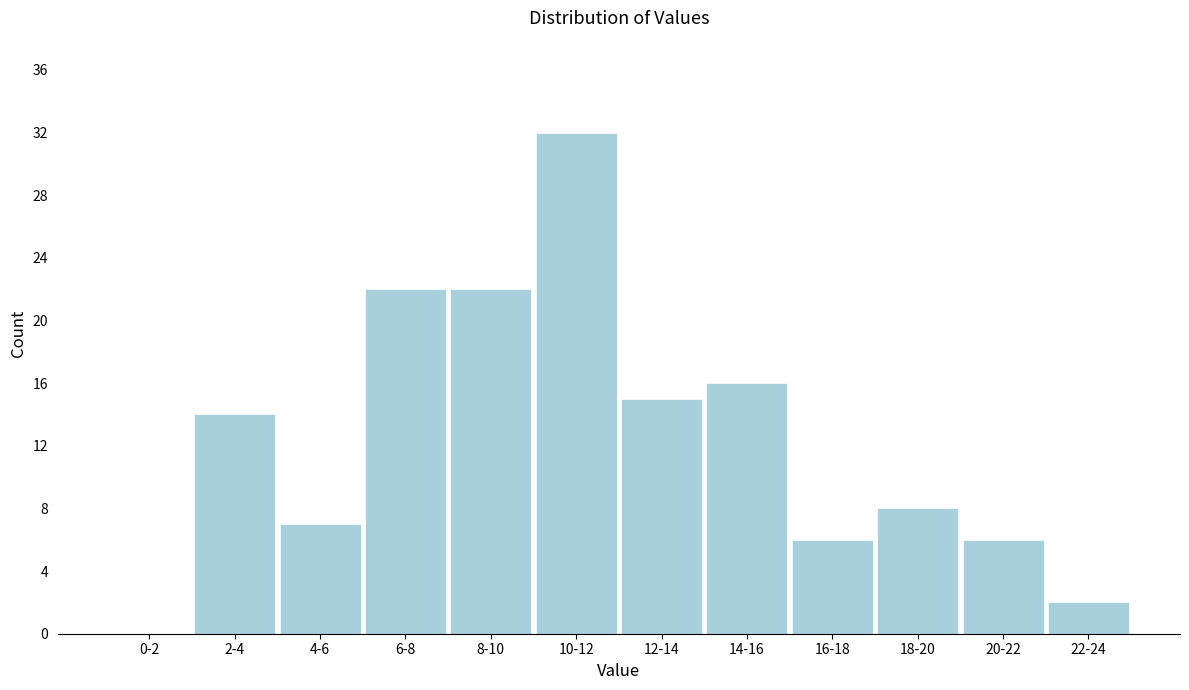

Reading left to right, list all the values displayed in this chart.

0-2=0	2-4=14	4-6=7	6-8=22	8-10=22	10-12=32	12-14=15	14-16=16	16-18=6	18-20=8	20-22=6	22-24=2